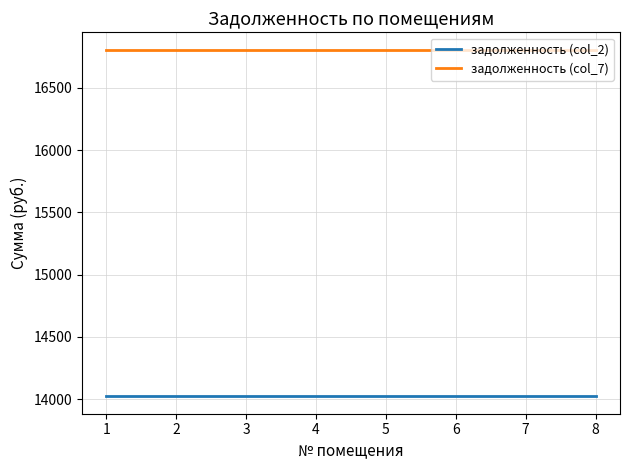

What is the minimum value for задолженность (col_2)?

14021.3